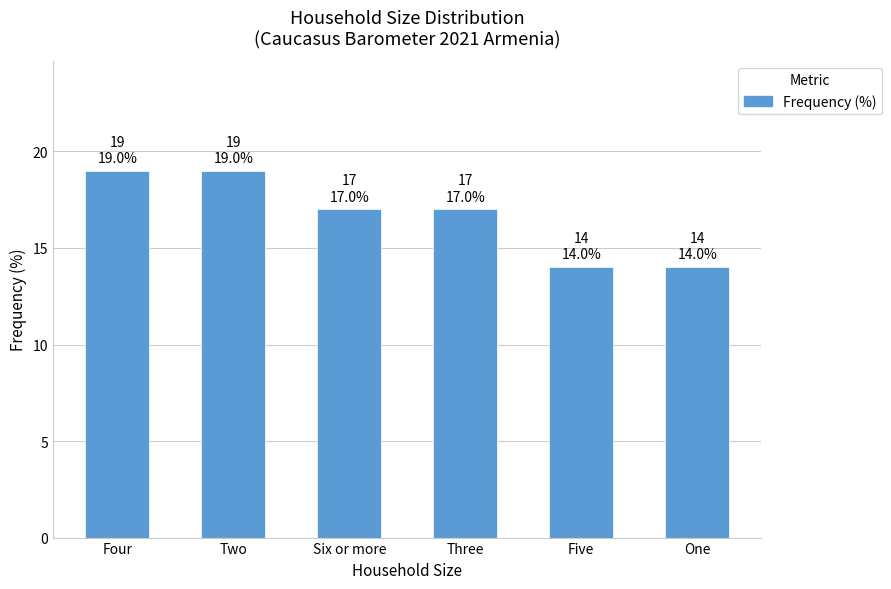

Read the value at One.

14